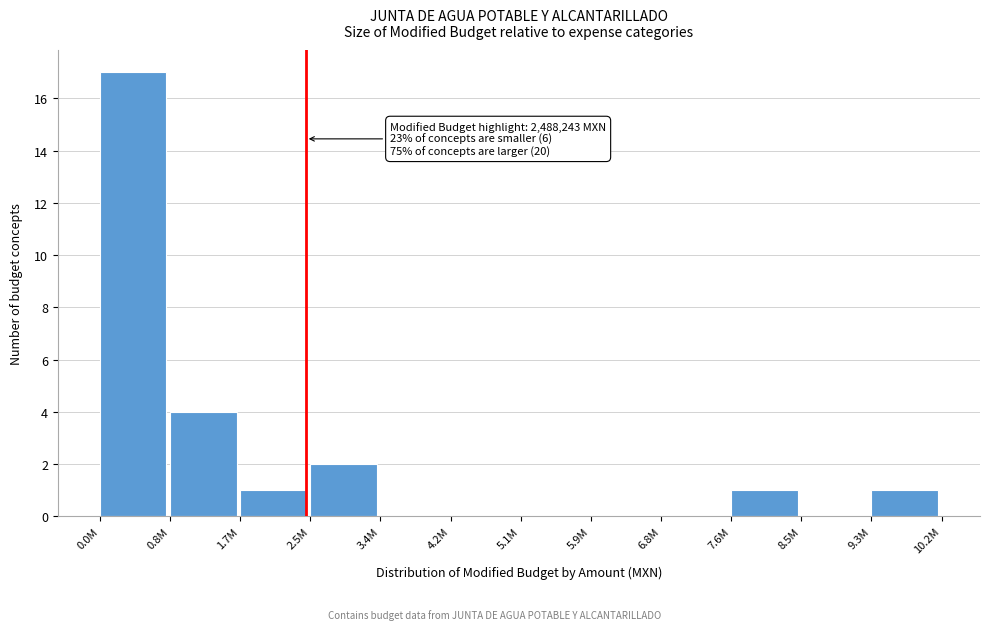

Reading left to right, transcribe all the data shown in this chart.

0.0M=17	0.8M=4	1.7M=1	2.5M=2	3.4M=0	4.2M=0	5.1M=0	5.9M=0	6.8M=0	7.6M=1	8.5M=0	9.3M=1